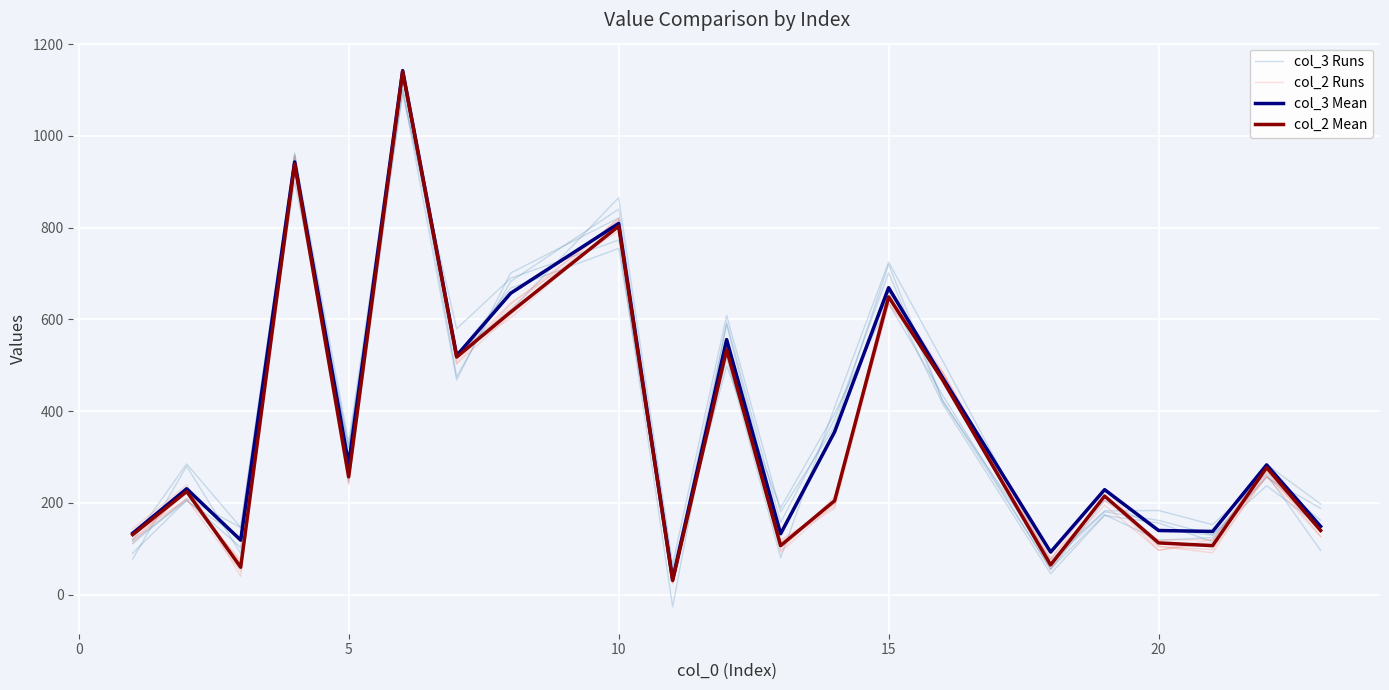

True or false: col_3 Runs has a value of 80.4 at 16.

False